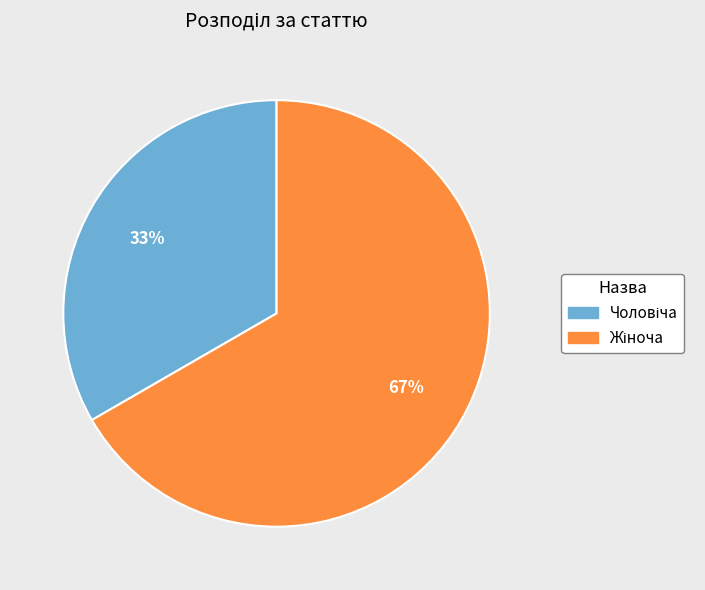

Is there a majority slice in this chart?

Yes